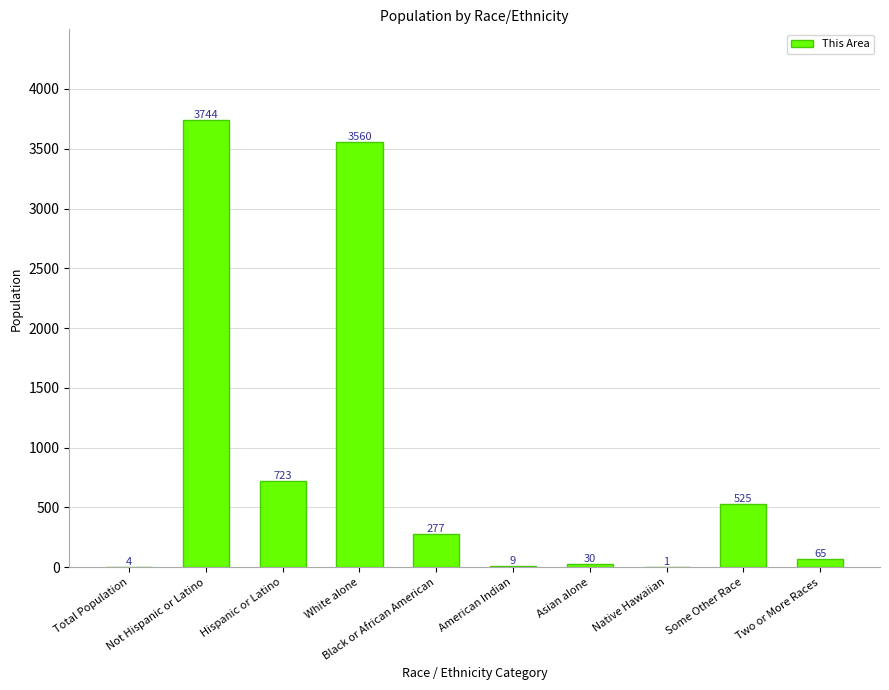

What is the maximum value shown in the chart?

3744